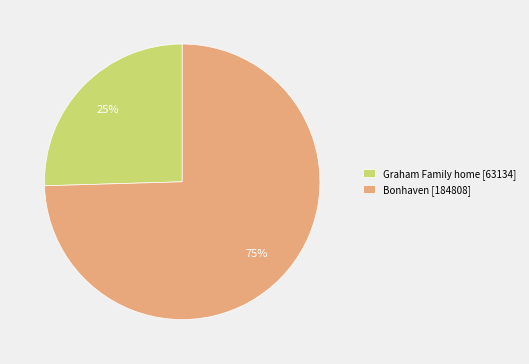

Does Graham Family home represent more than half of the total?

No